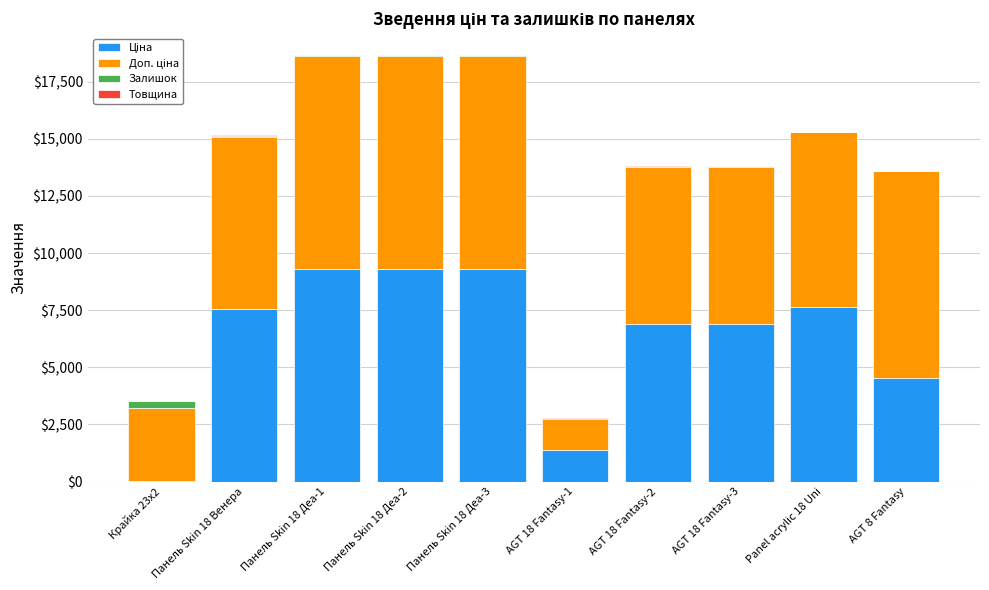

True or false: Доп. ціна has a value of 16038.7 at Панель Skin 18 Деа-3.

False